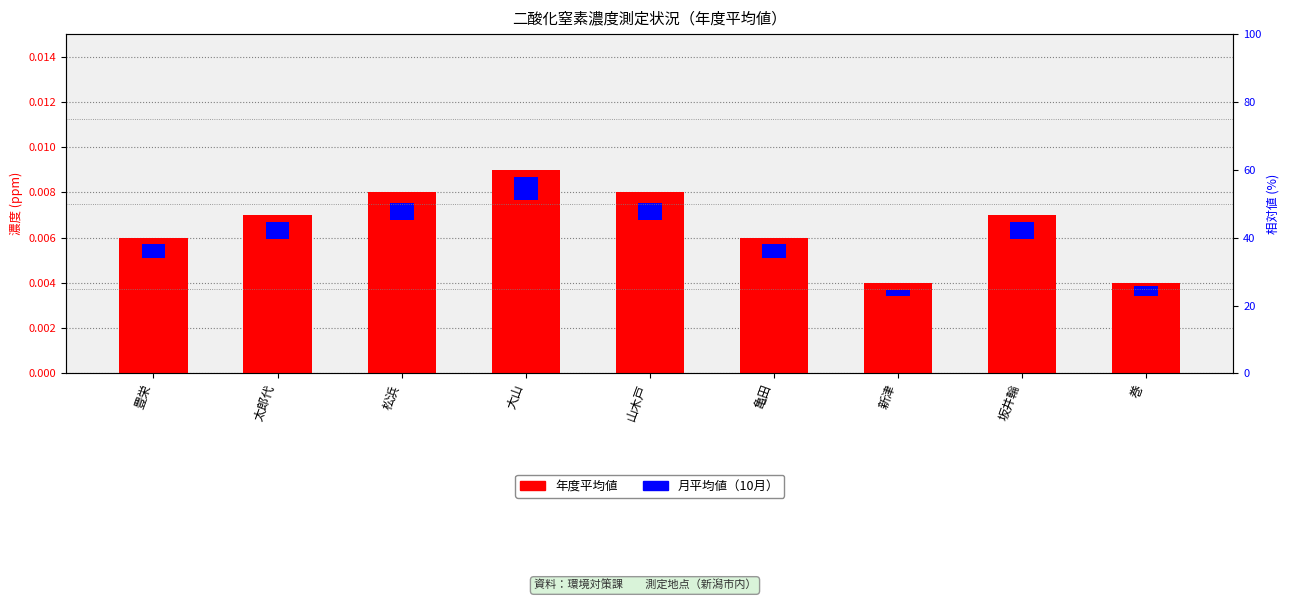

Rank the series by their maximum value, from lowest to highest.

10月（月平均値）, 平成27年度（年度平均値）